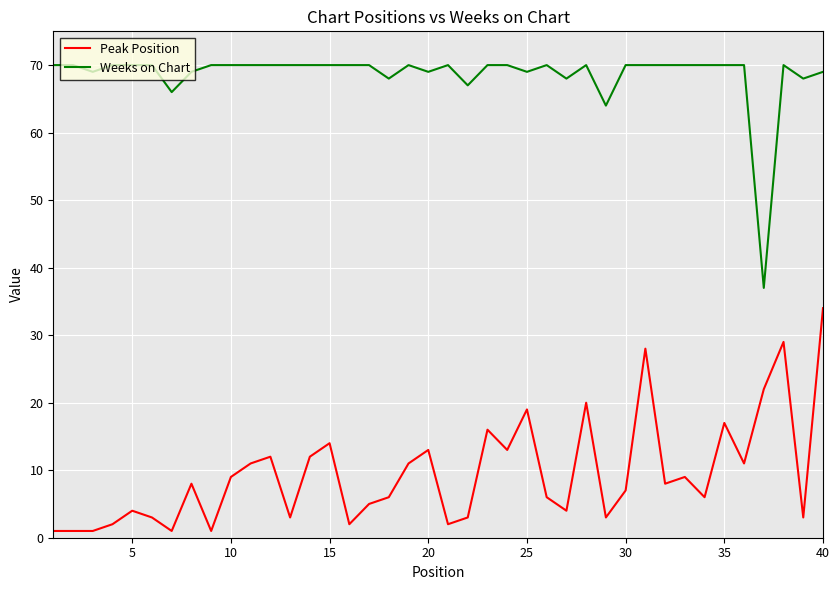

True or false: Weeks on Chart and Peak Position intersect in this chart.

False